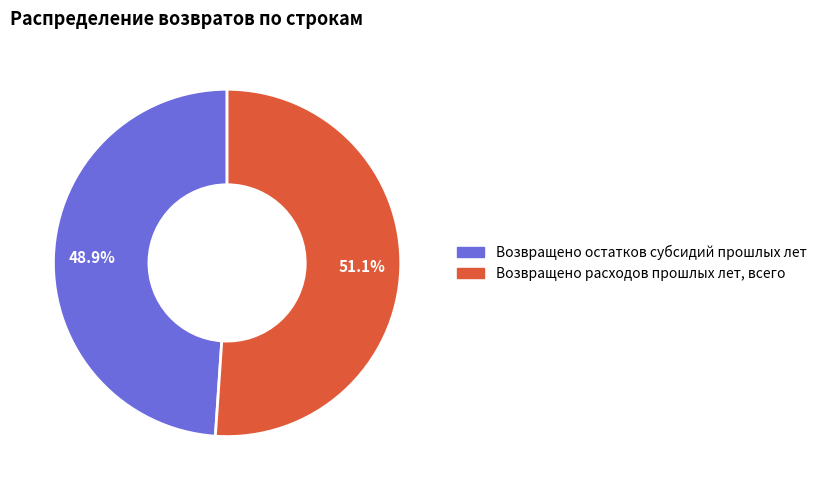

Approximately how many times larger is the value at Возвращено остатков субсидий прошлых лет compared to Возвращено расходов прошлых лет, всего?

1.0